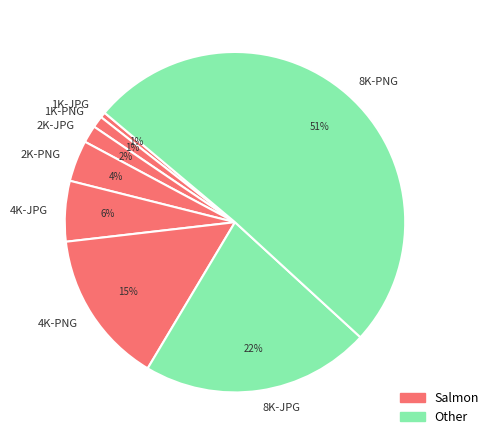

To the nearest percent, what portion does 1K-JPG represent?

1%